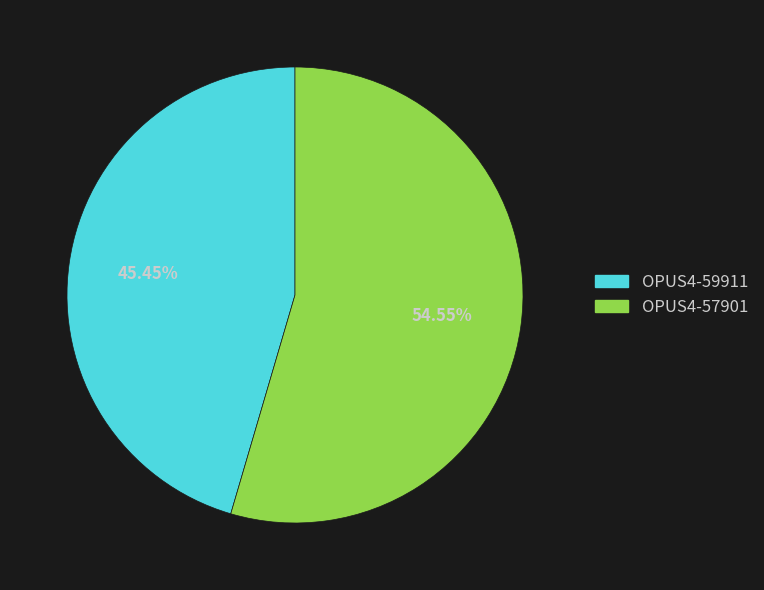

True or false: OPUS4-57901 accounts for 55% of the total.

True